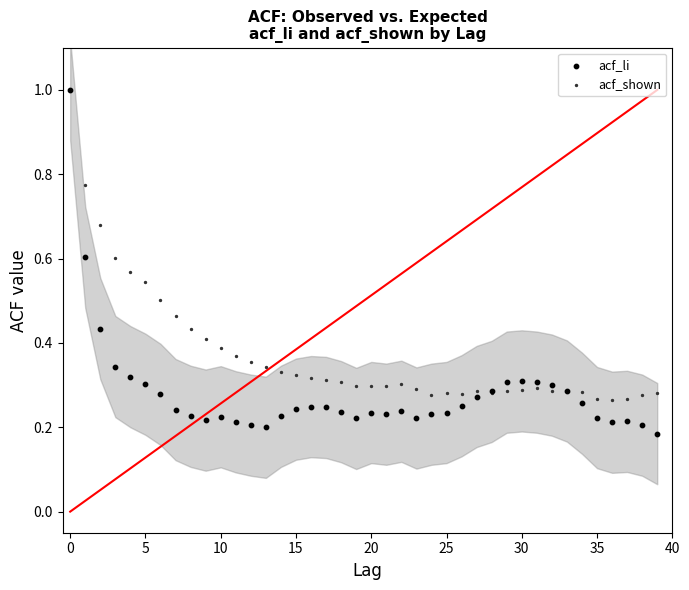

What are all the series names shown in the legend?

acf_li, acf_shown